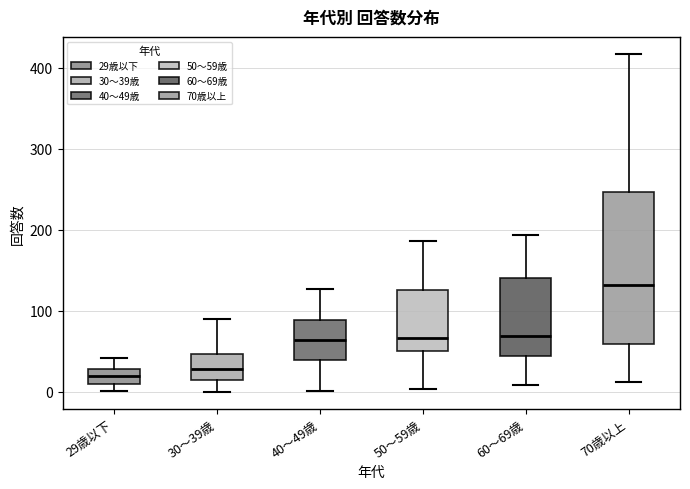

Comparing the boxes themselves (not the whiskers), which one is the tallest?

70歳以上